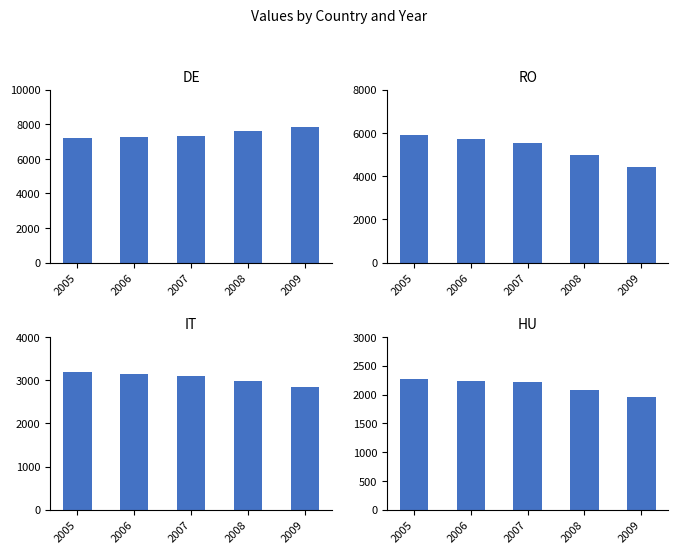

Which series has the largest total across all categories?

DE